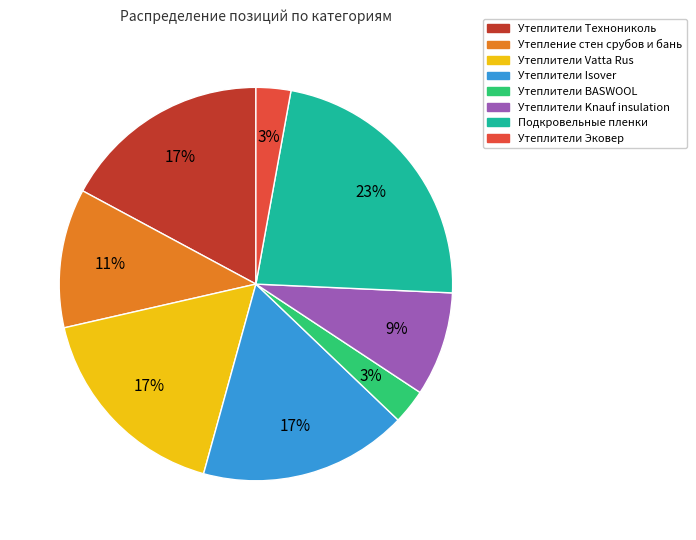

To the nearest percent, what portion does Утеплители Технониколь represent?

17%